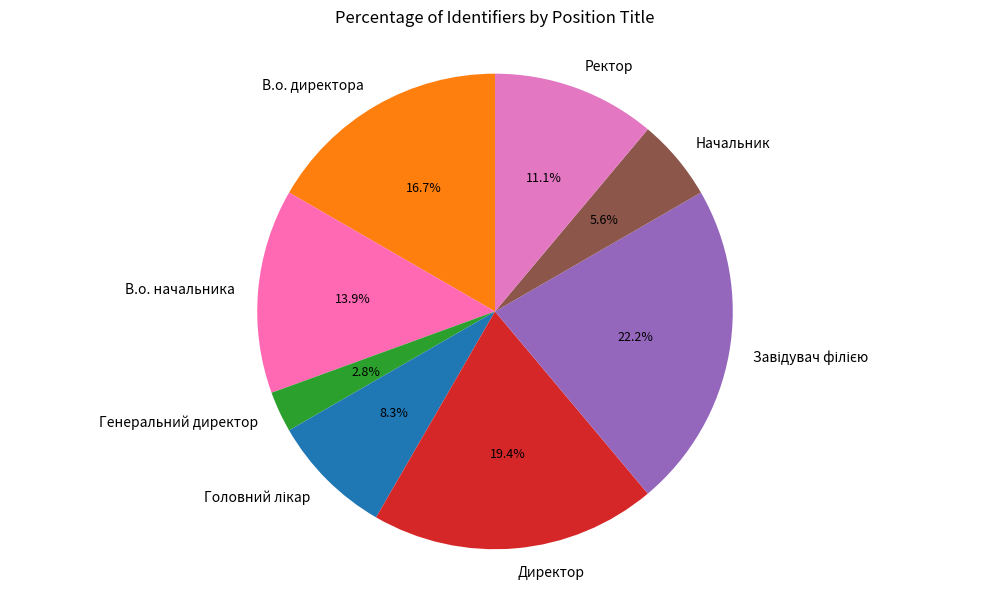

Which has a higher value, Начальник or В.о. директора?

В.о. директора